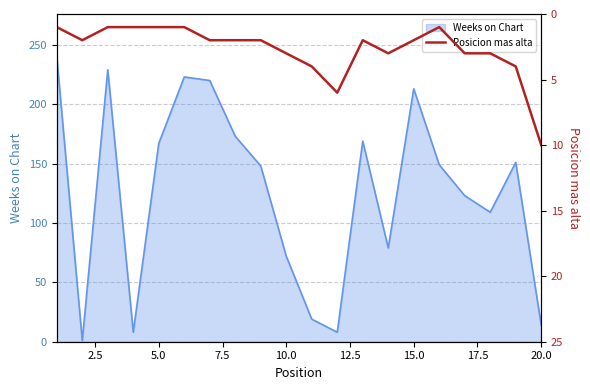

Reading right to left, list all the values displayed in this chart.

10	4	3	3	1	2	3	2	6	4	3	2	2	2	1	1	1	1	2	1